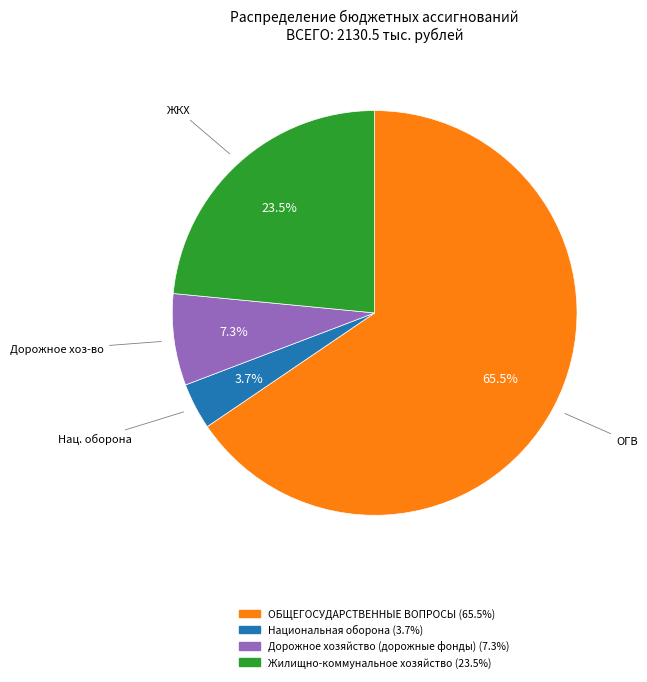

Approximately how many times larger is the value at Дорожное хозяйство (дорожные фонды) compared to Жилищно-коммунальное хозяйство?

0.3